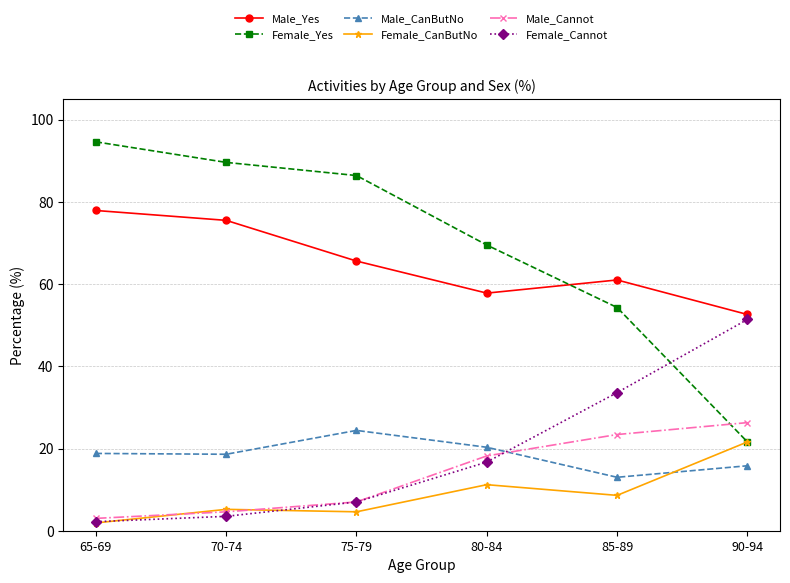

True or false: Male_CanButNo and Female_Yes intersect in this chart.

False